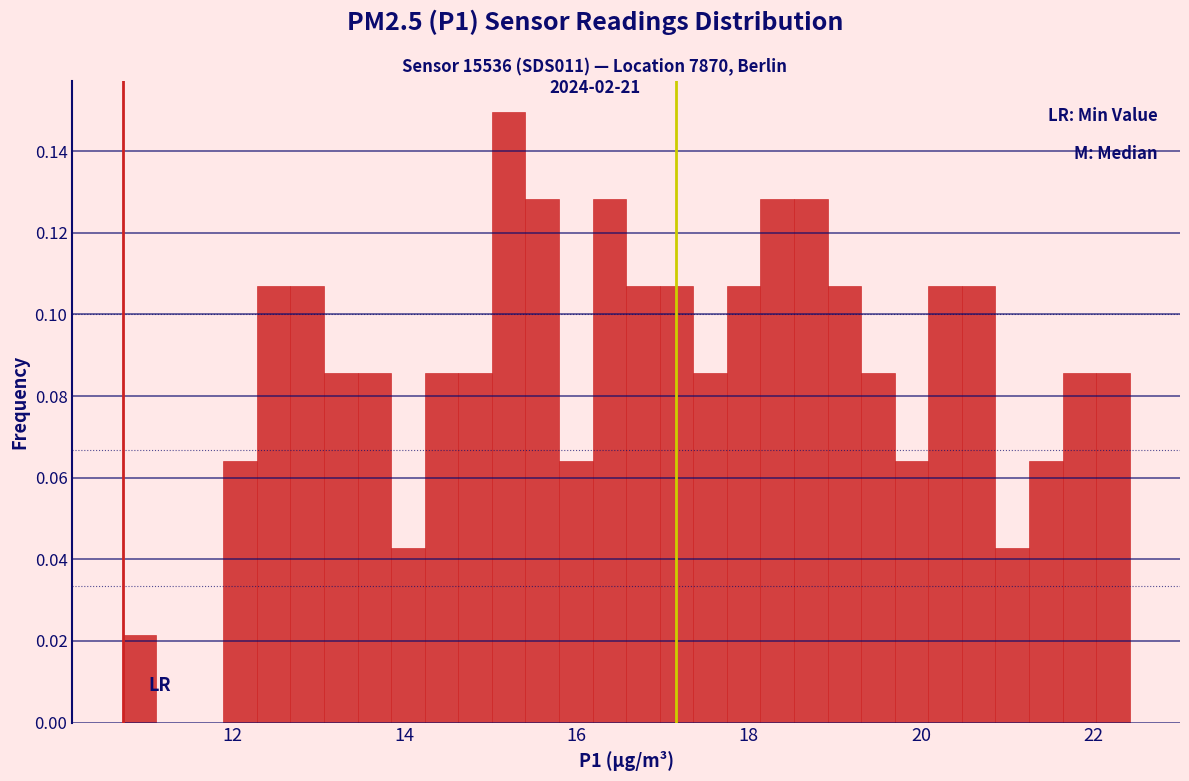

Around what value on the x-axis is the tallest bar? Give the approximate position of its centre, as read against the axis.

15.2